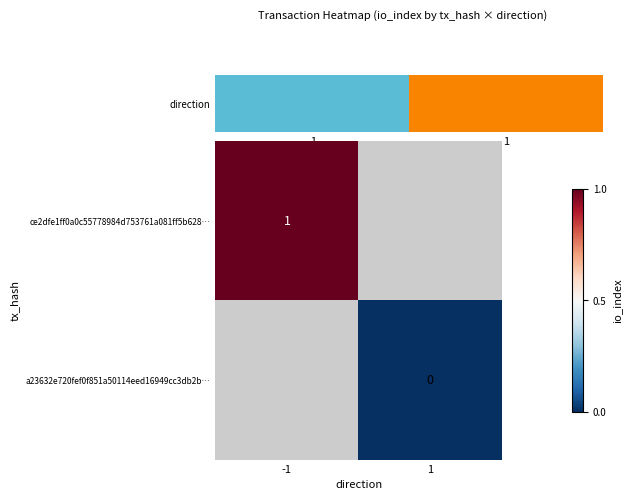

True or false: ce2dfe1ff0a0c55778984d753761a081ff5b628… has a value of 1 at -1.

True